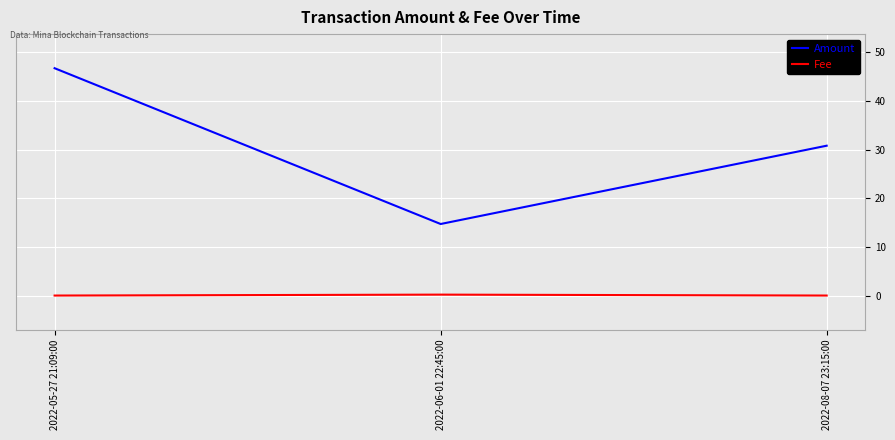

What is the lowest value of the Amount series?

14.7